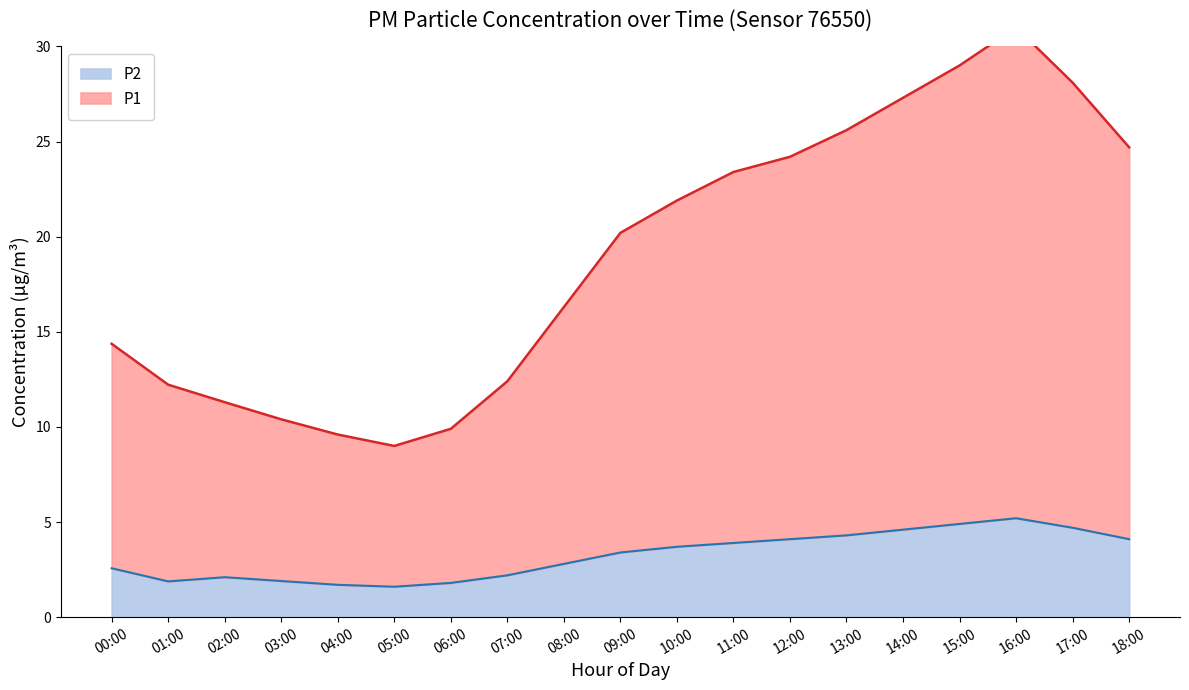

What is the difference between the P2 values at 03:00 and 17:00?

2.8